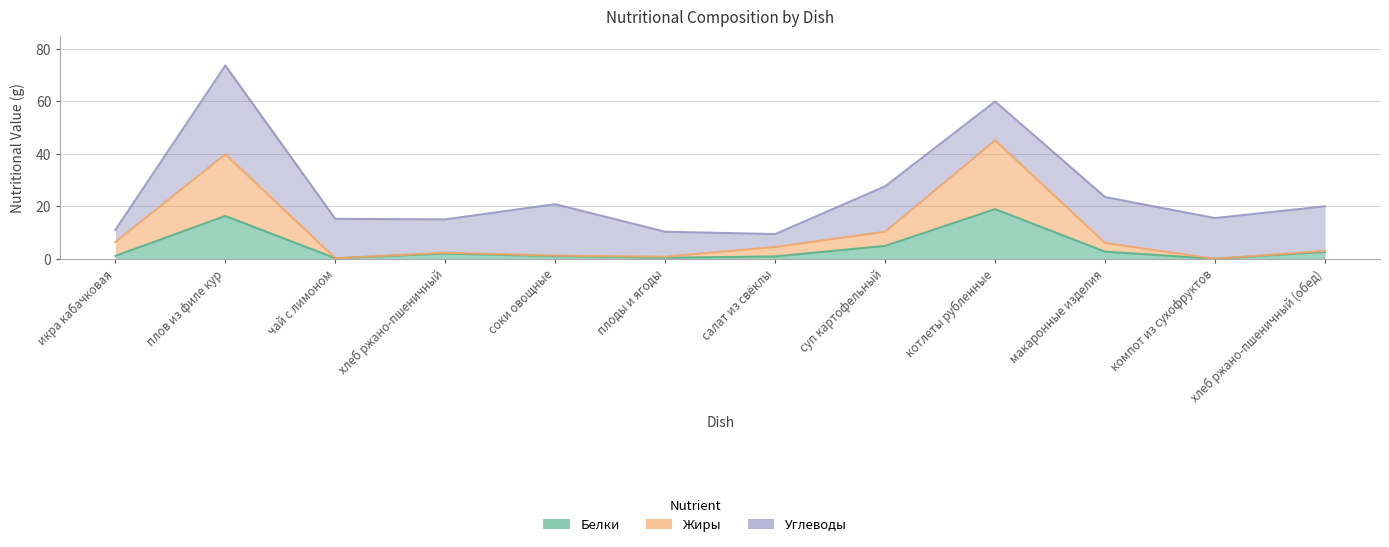

True or false: Белки and Жиры intersect in this chart.

False